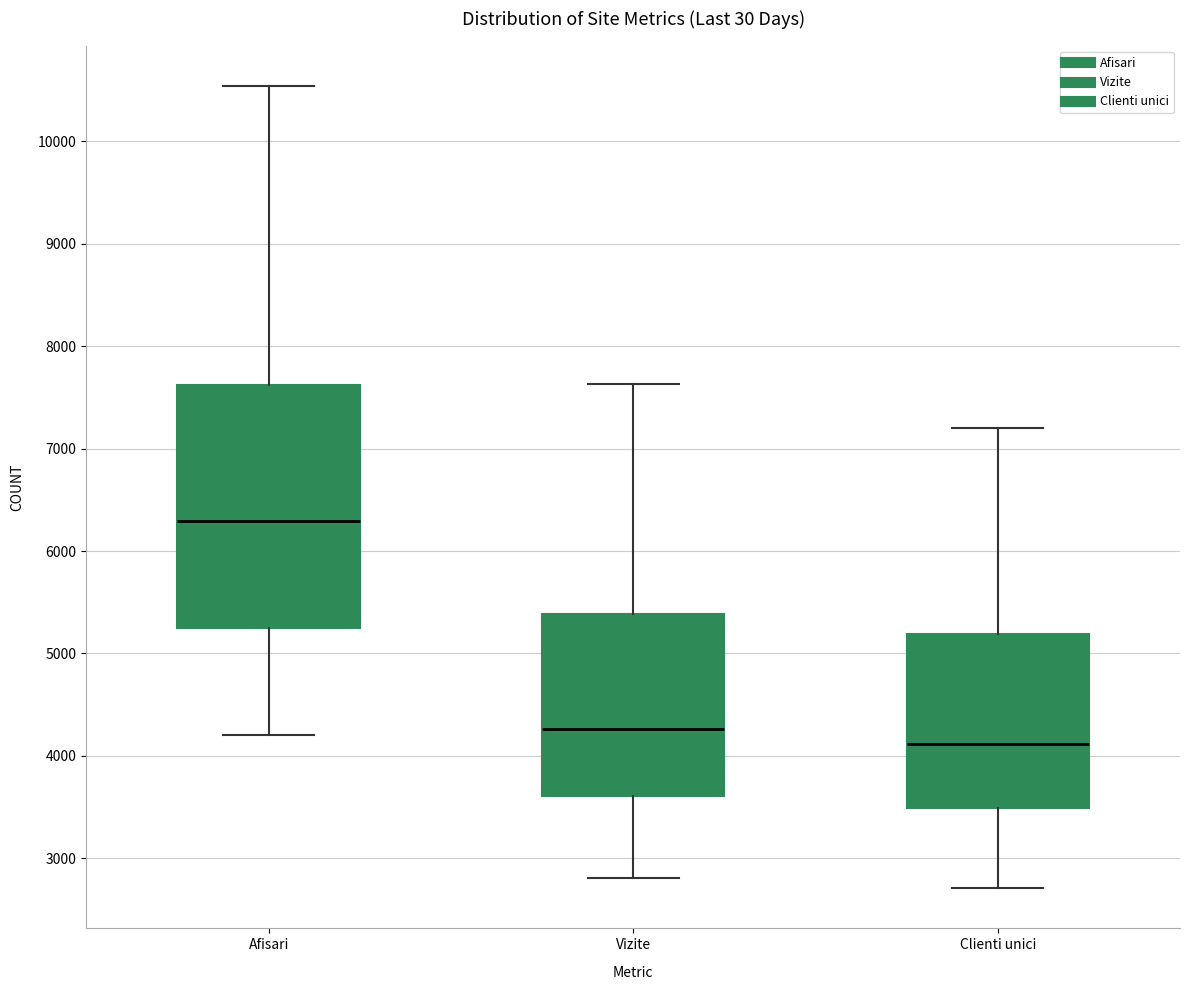

Comparing the boxes themselves (not the whiskers), which one is the tallest?

Afisari